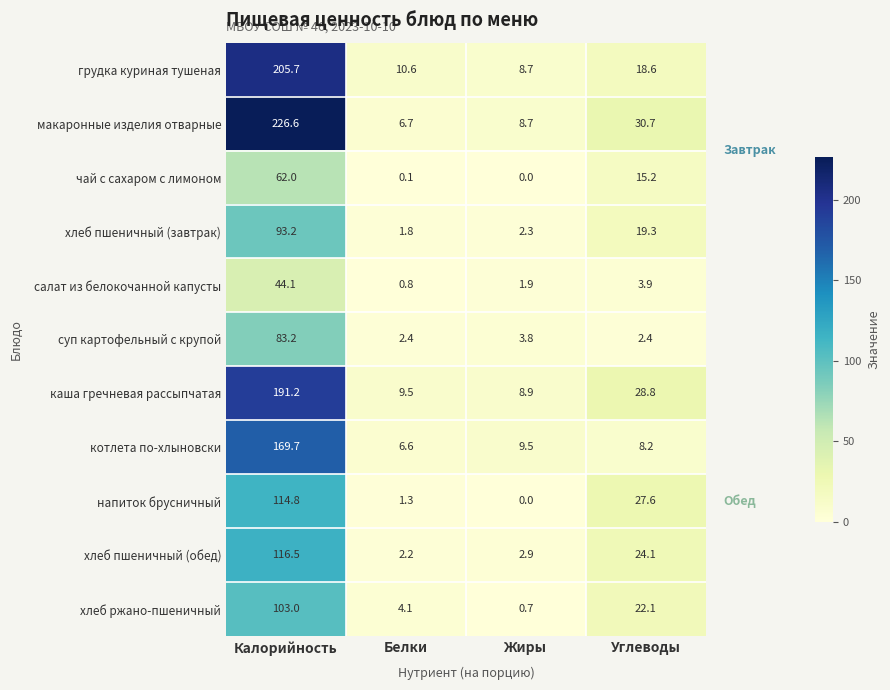

Which series has the largest total across all categories?

макаронные изделия отварные